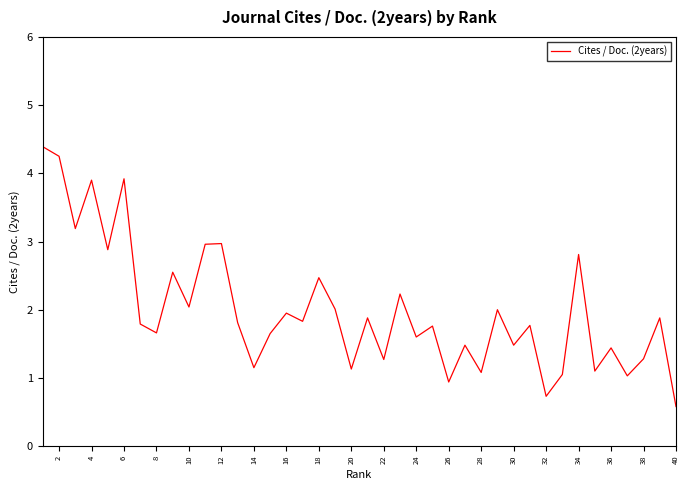

What is the minimum value shown in the chart?

0.6